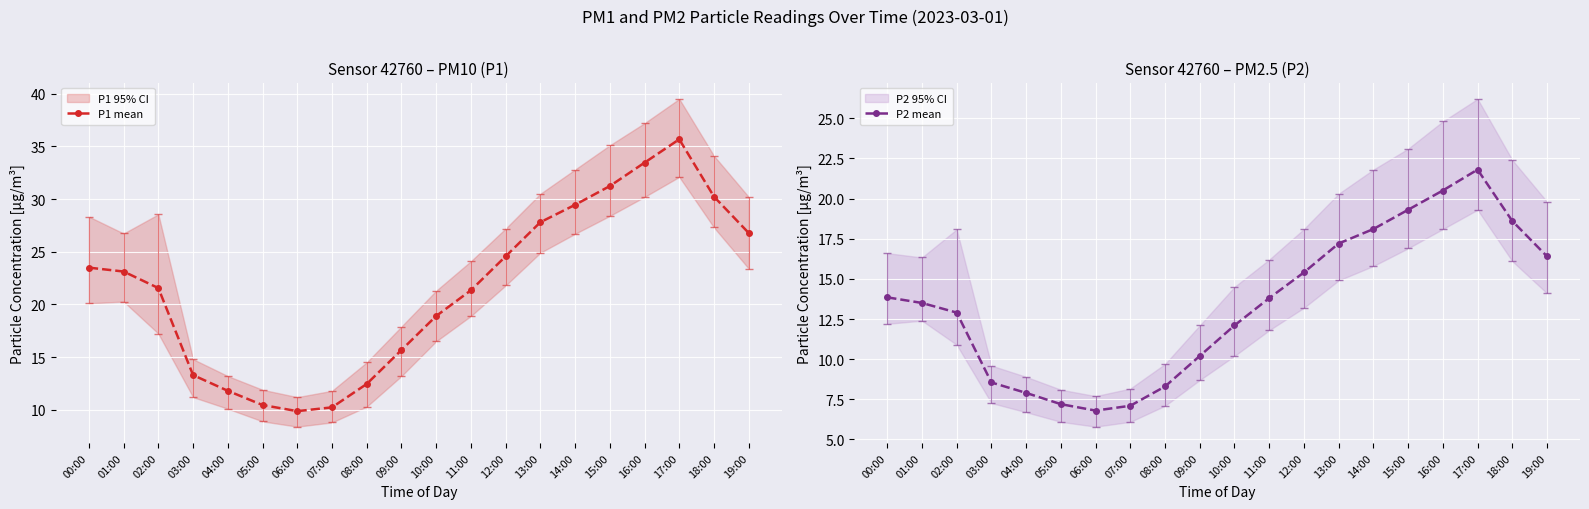

True or false: P1 mean has a value of 9.3 at 13:00.

False